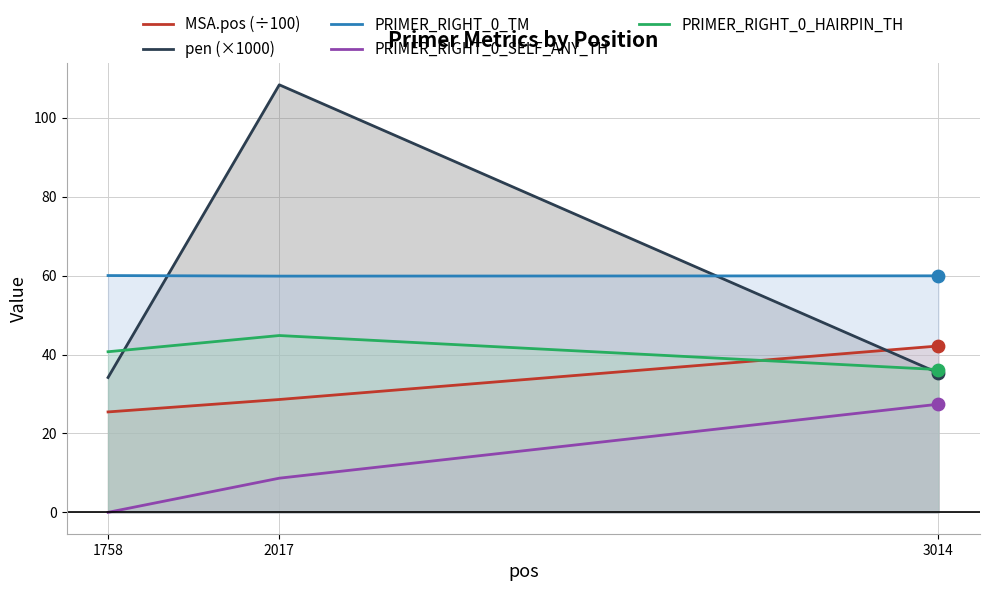

Which series contains the lowest Y value?

PRIMER_RIGHT_0_SELF_ANY_TH